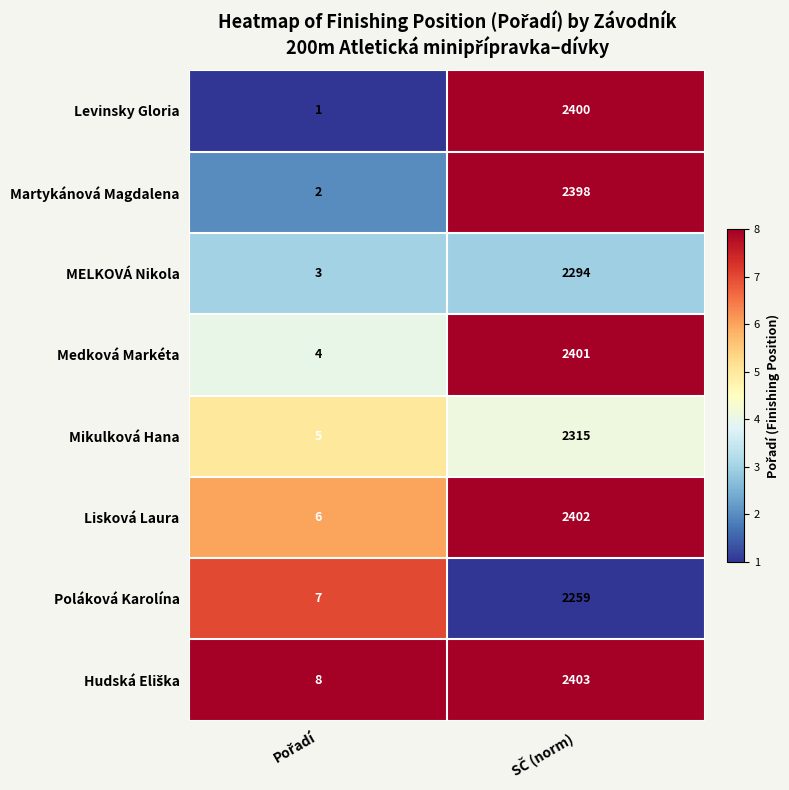

What is the lowest value of the MELKOVÁ Nikola series?

3